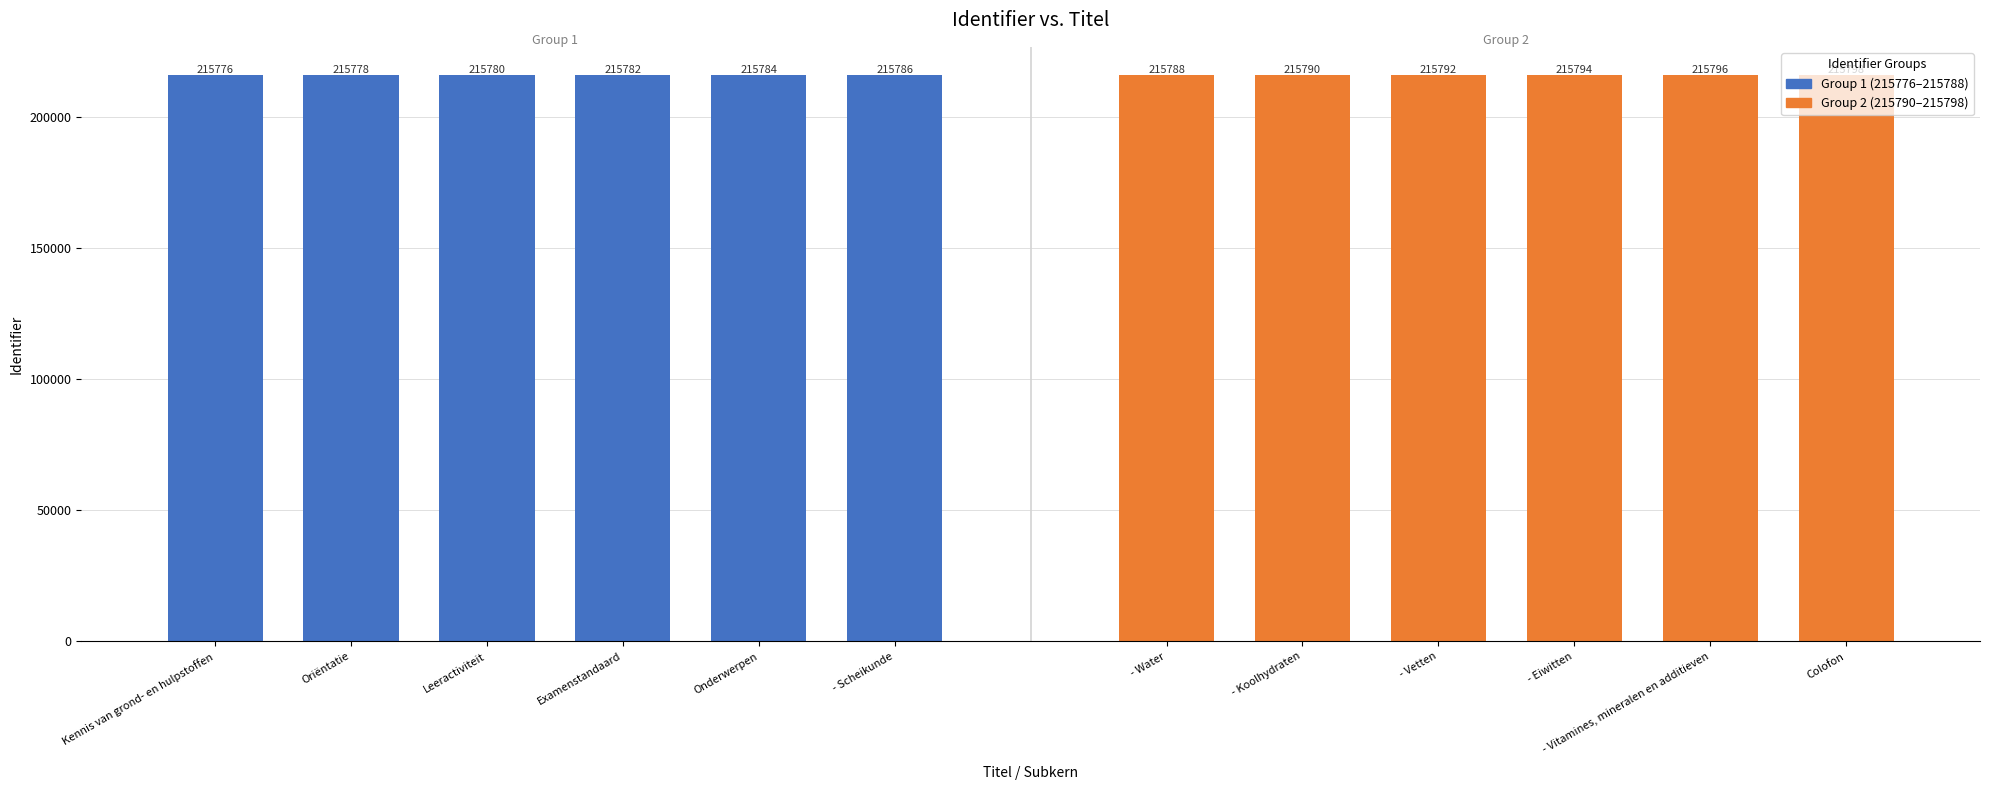

At how many categories does at least one series exceed 215792?

3